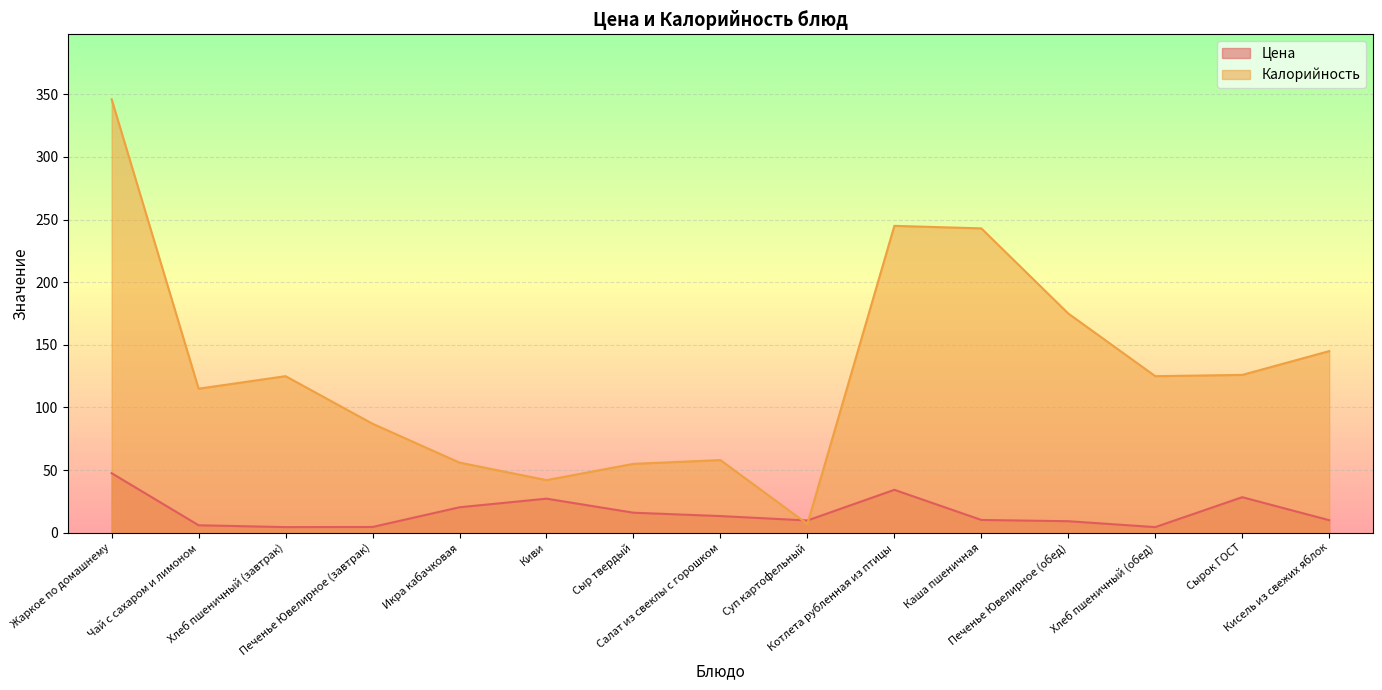

What is the total value across all series at Сырок ГОСТ?

154.4